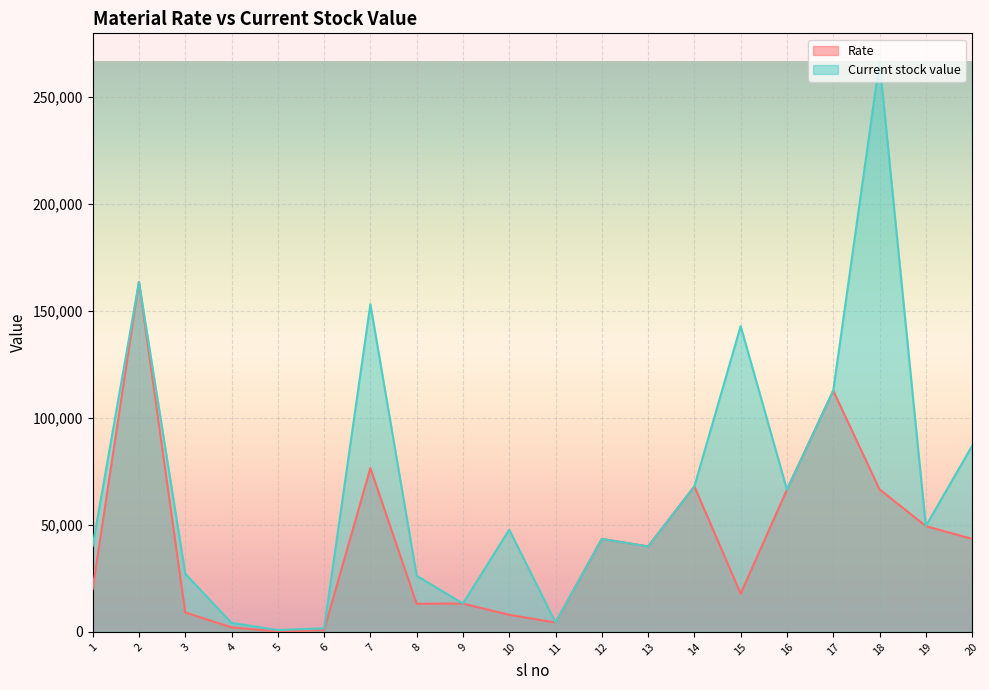

Which series has the largest total across all categories?

Current stock value